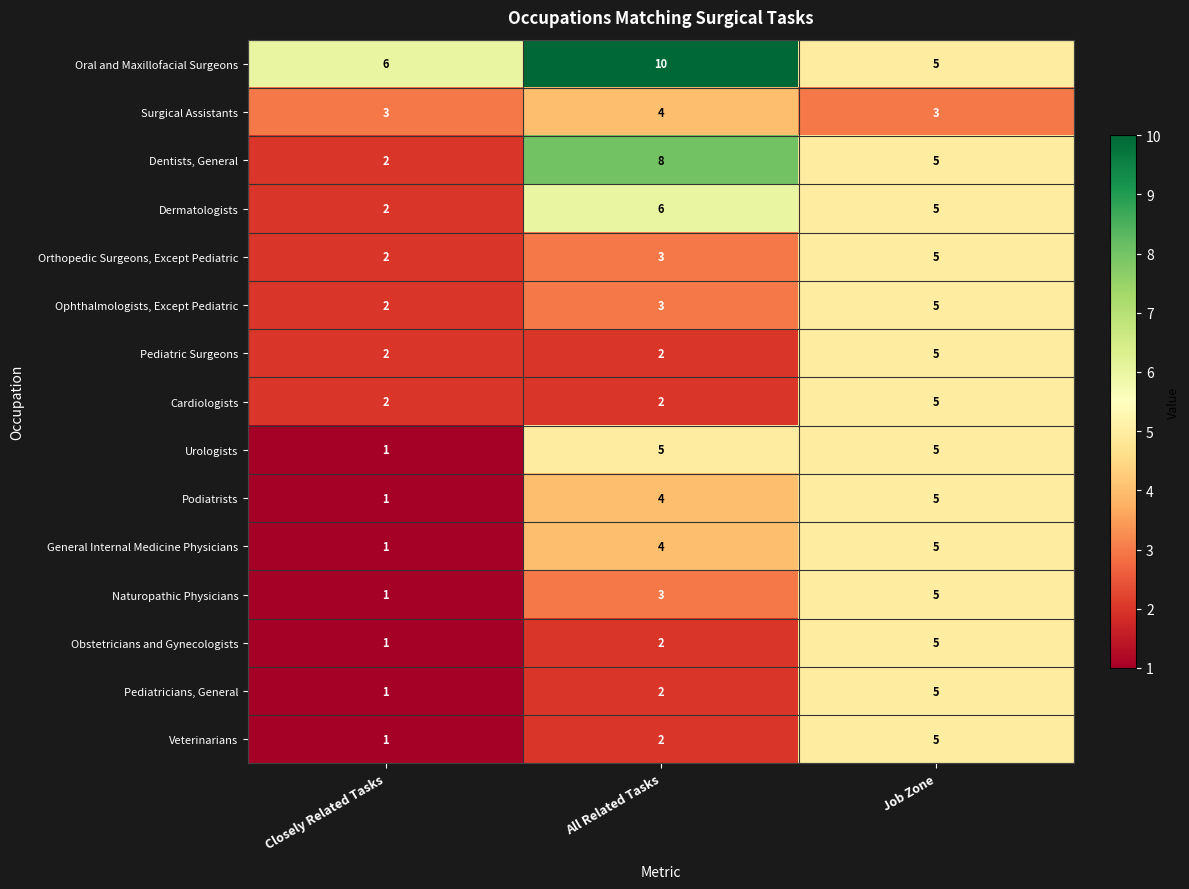

Is it true that Oral and Maxillofacial Surgeons equals 7 at Job Zone?

False